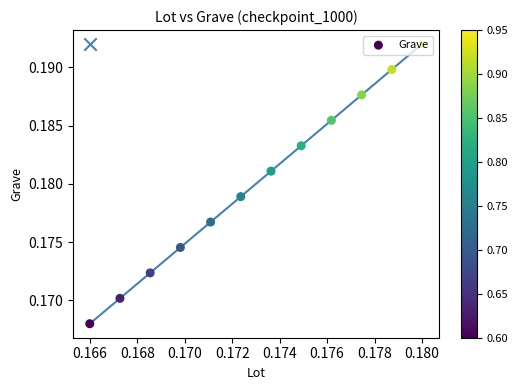

Between 0.164 and 0.168, which is larger?

0.168